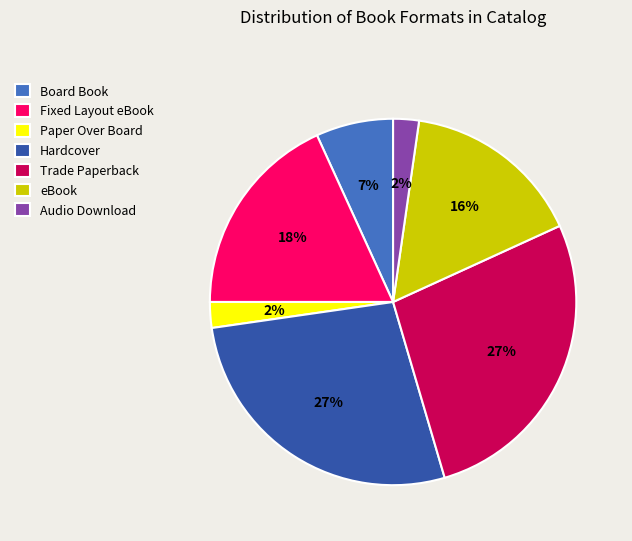

To the nearest percent, what portion does Board Book represent?

7%